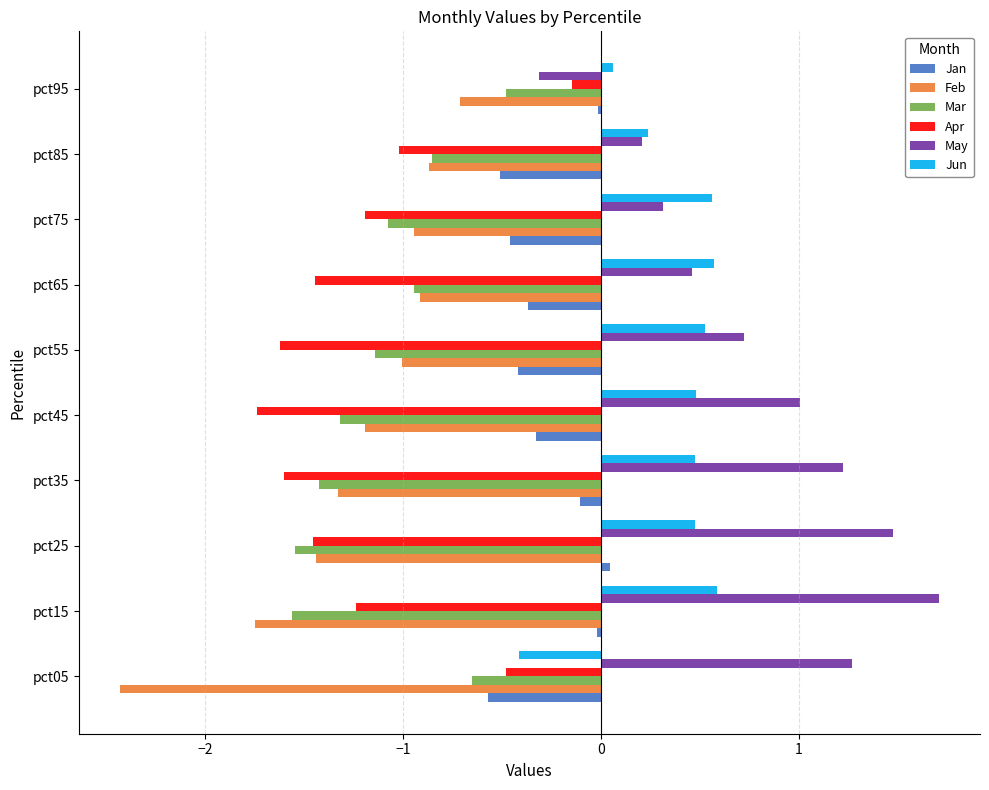

What is the sum of all Feb values?

-12.6